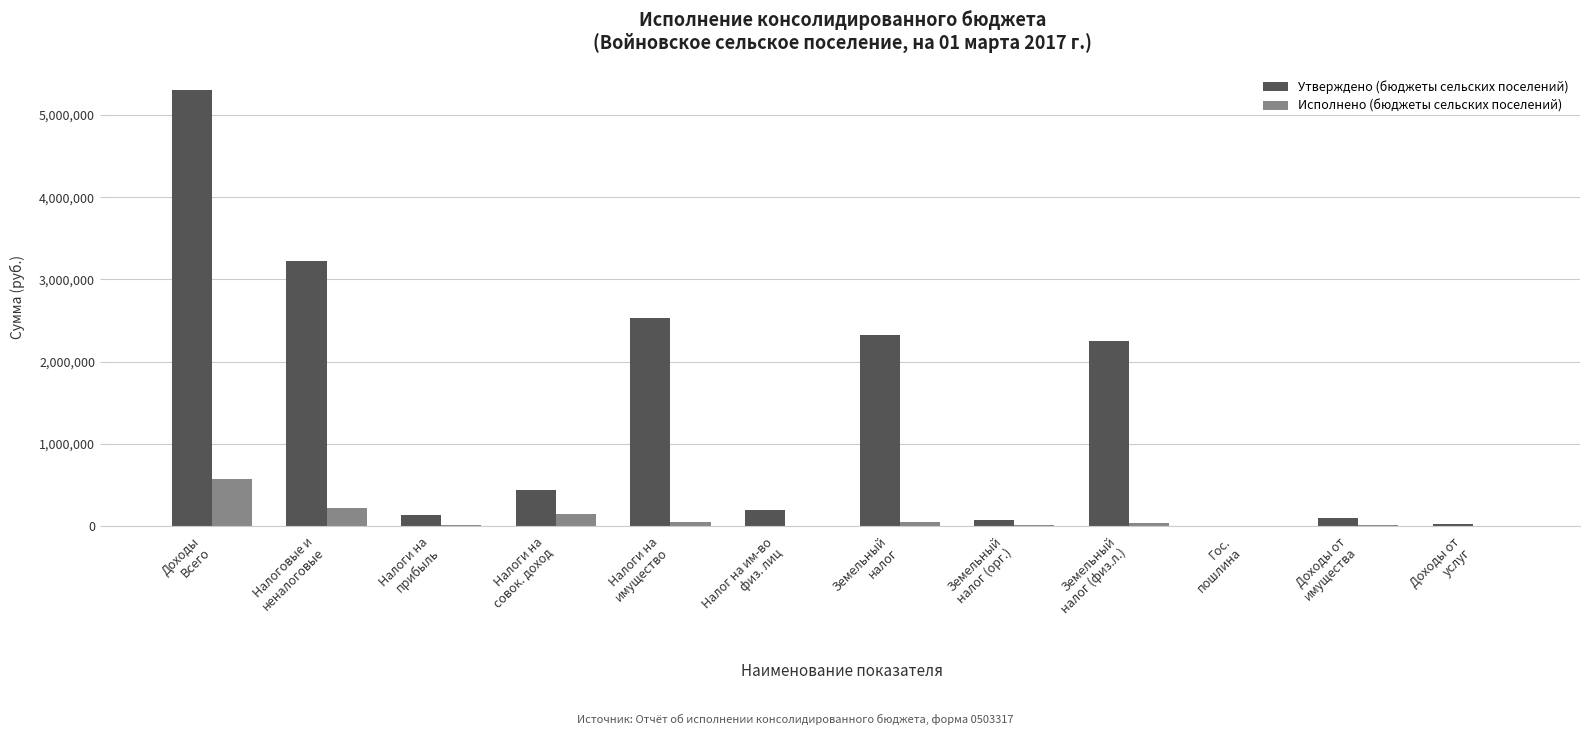

What is the maximum value for Утверждено (бюджеты сельских поселений)?

5299400.0